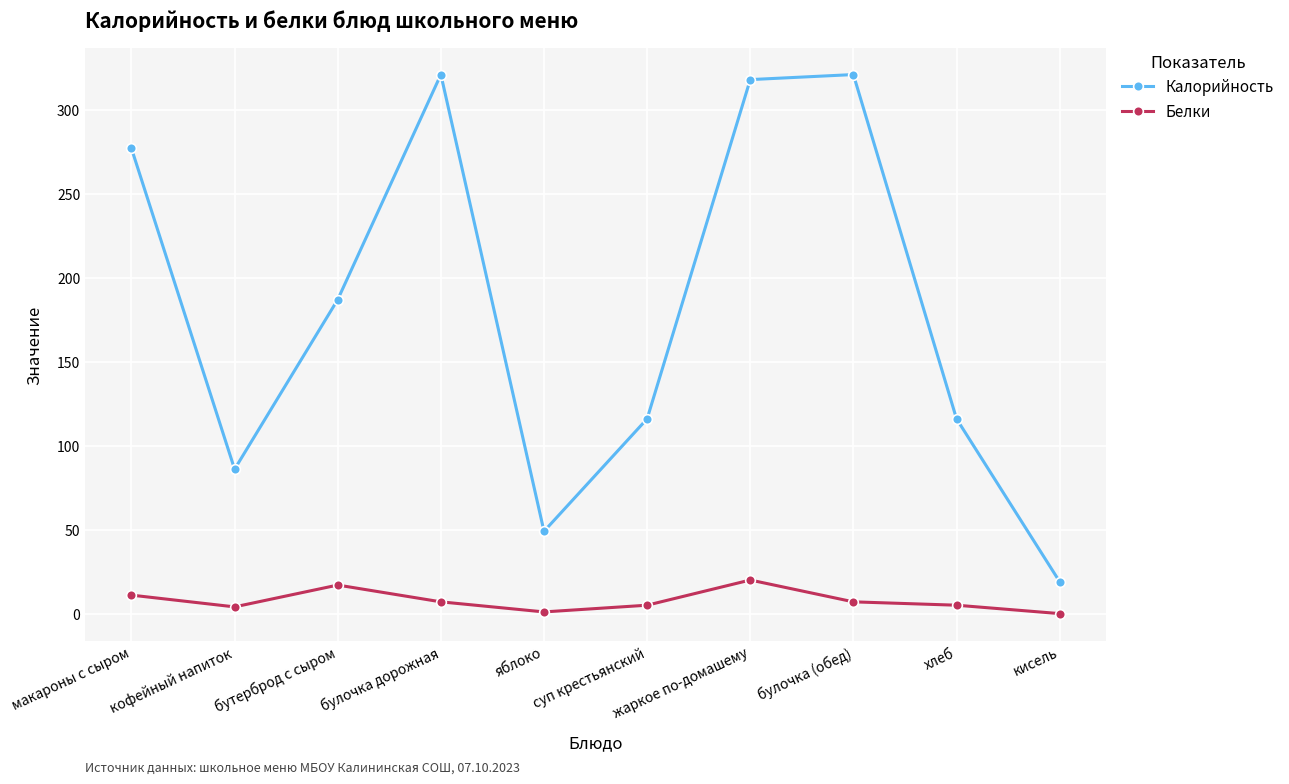

Does the chart display data point markers on the line(s)?

Yes